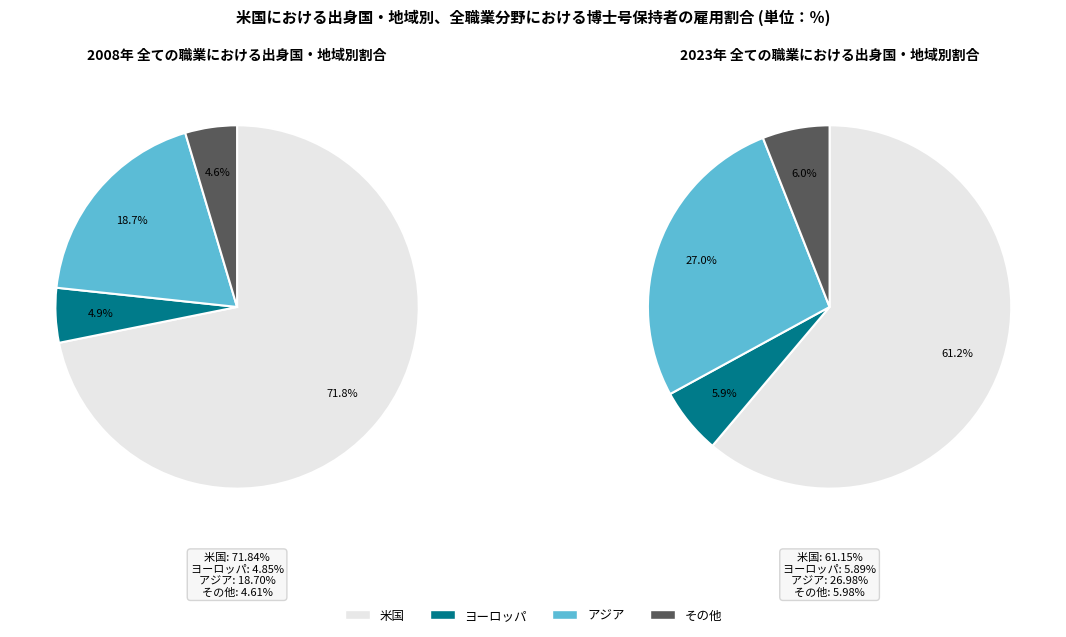

What is the largest slice in the pie chart?

米国